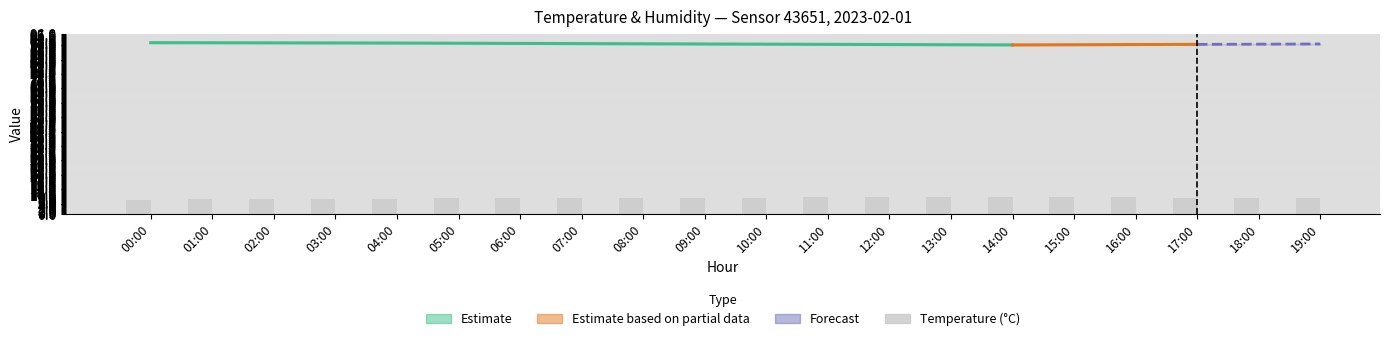

What is the difference between the second highest and minimum values in the temperature_upper series?

1.5